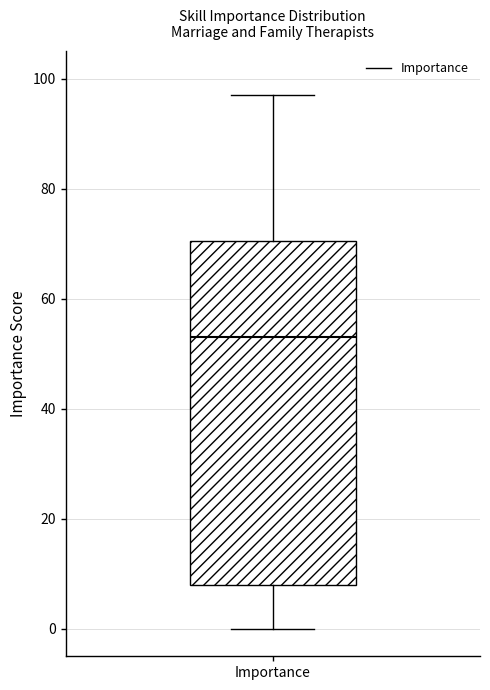

Transcribe this box plot: give where the median line is, the range the box spans, and where the two whiskers end, as read against the y-axis. The values are not printed on the chart, so give them approximately, as read against the axis.

median 54, box 8 to 70, whiskers 0 to 98